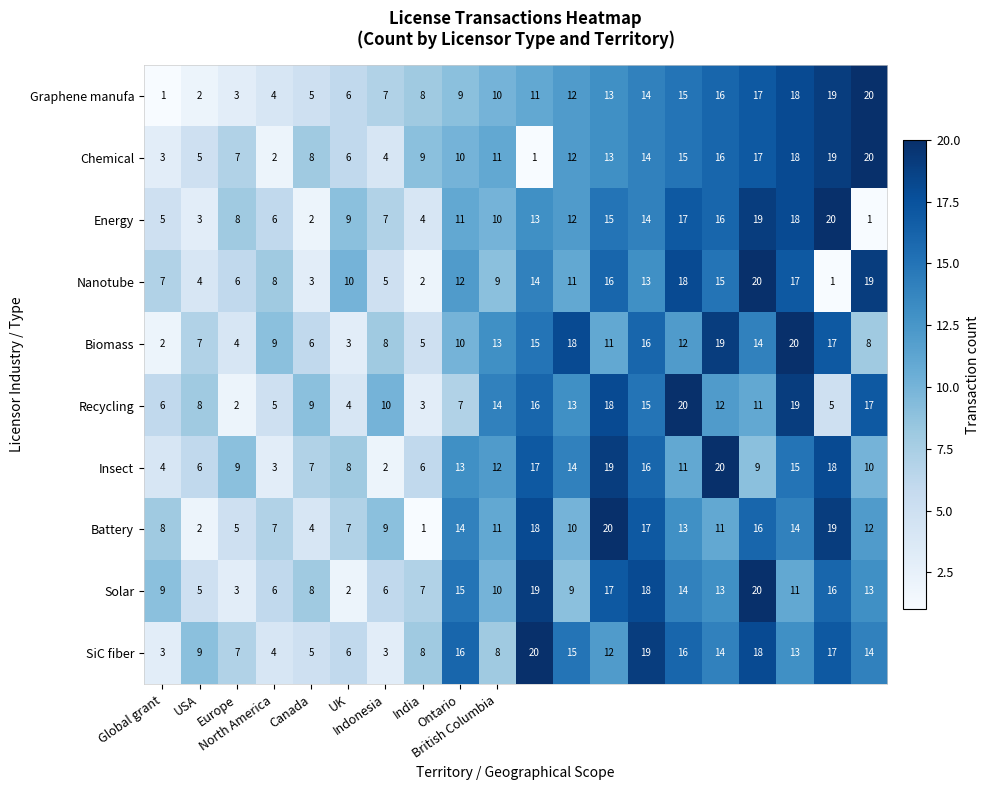

What is the sum of all Nanotube values?

210